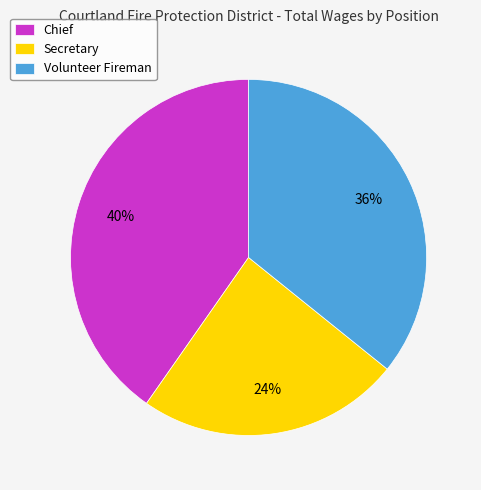

What is the ratio of the value at Chief to the value at Volunteer Fireman?

1.1